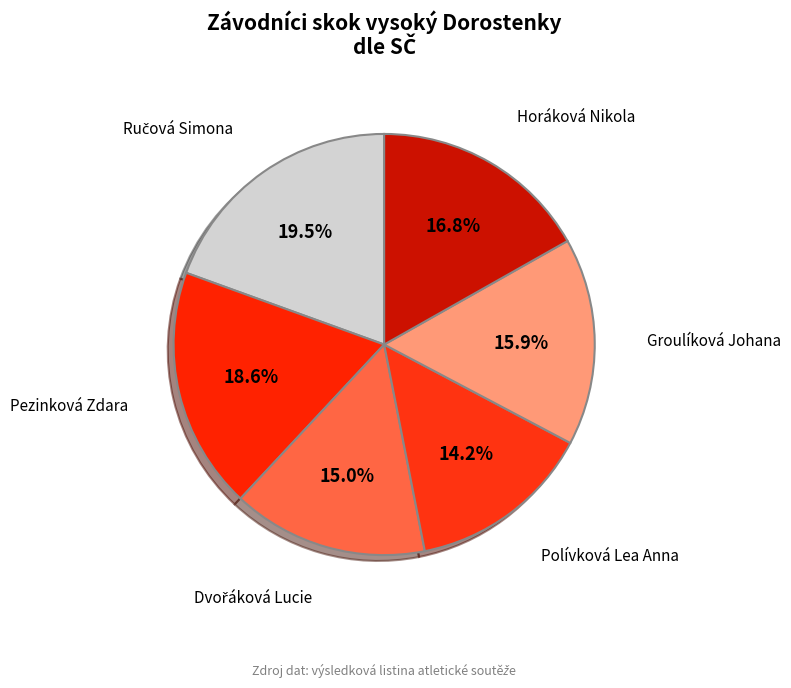

To the nearest percent, what is the difference between the largest and smallest slice percentages?

5%